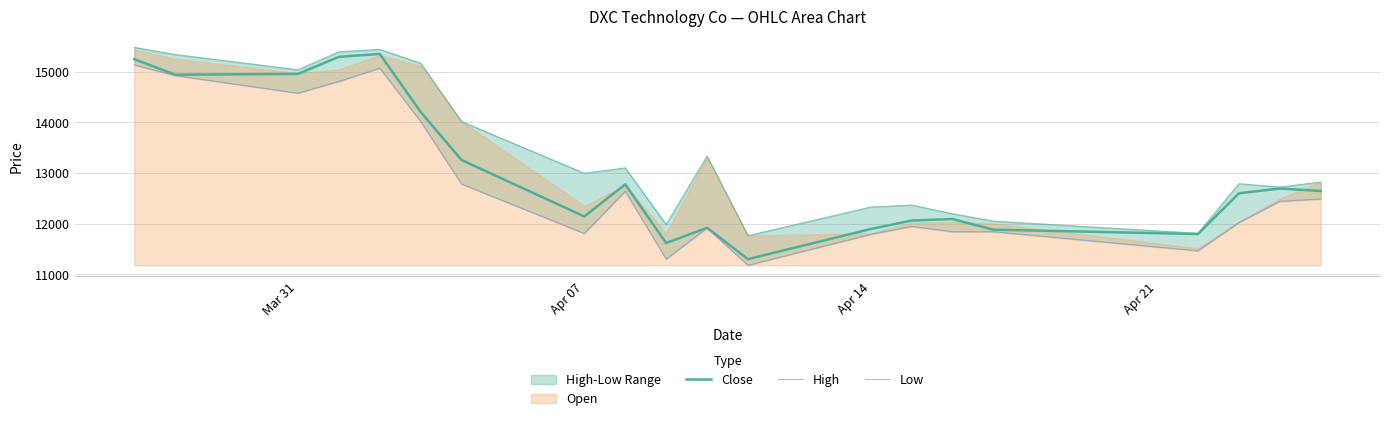

What is the value of the Close point at the 4th from the left?

15297